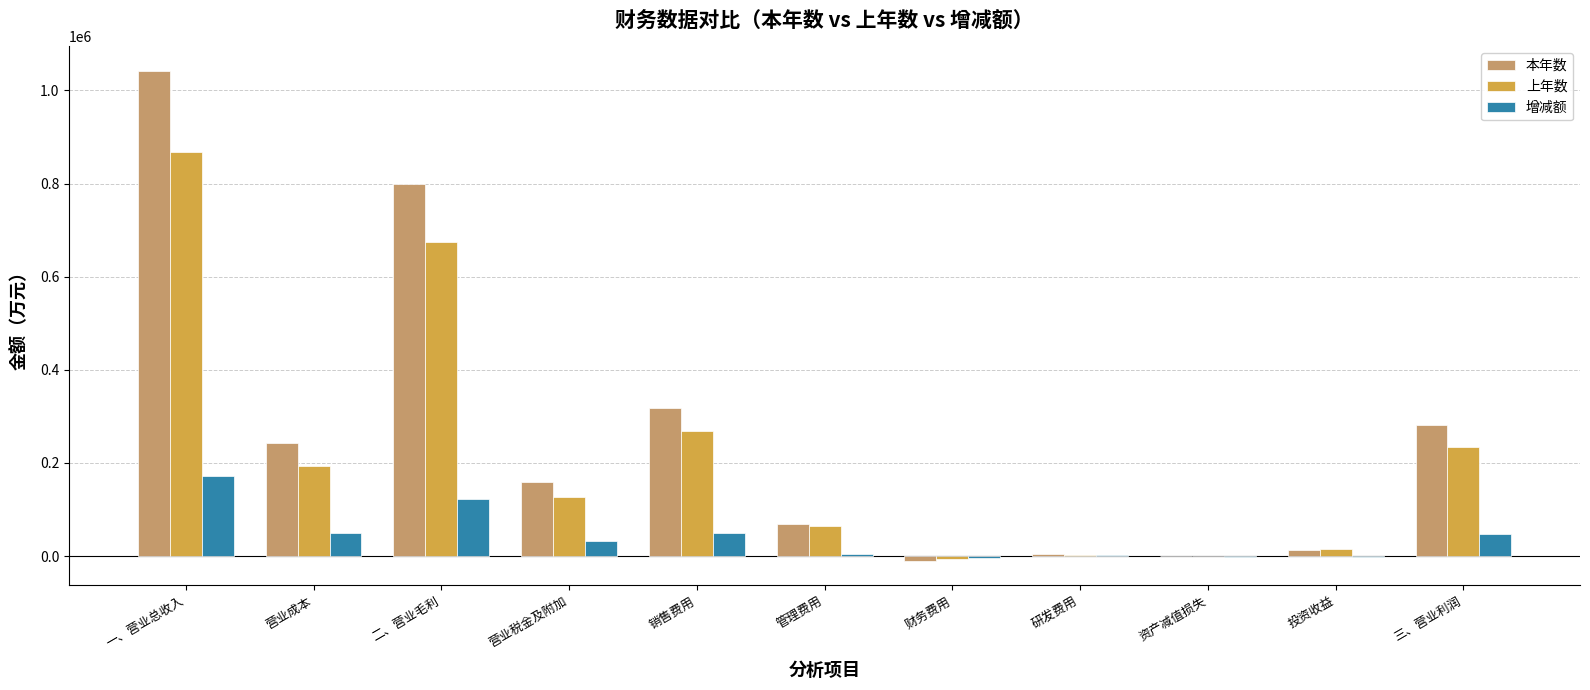

What is the sum of all 增减额 values?

473277.1